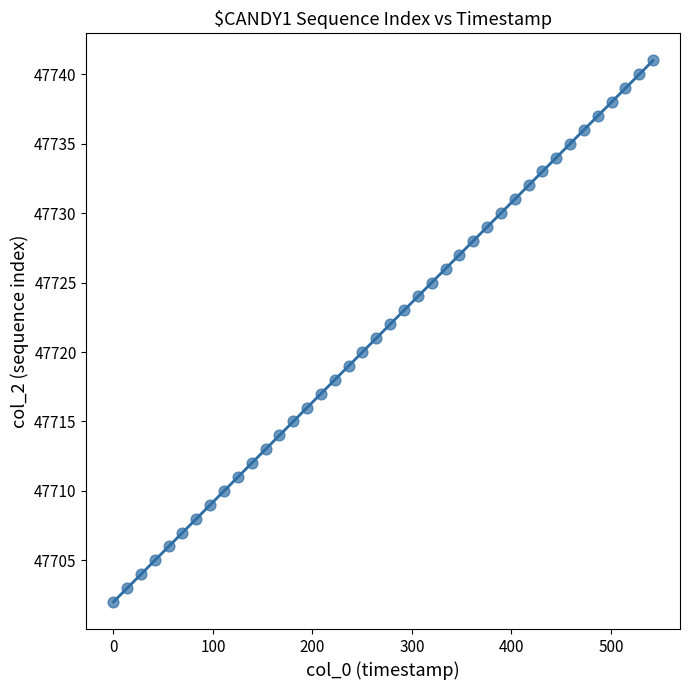

What is the range of Y values (max minus min)?

39